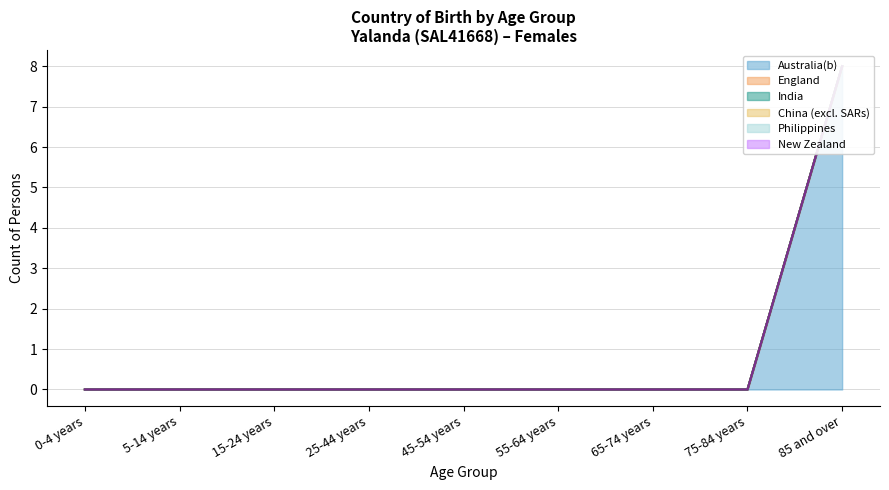

Count the number of categories in the chart.

9